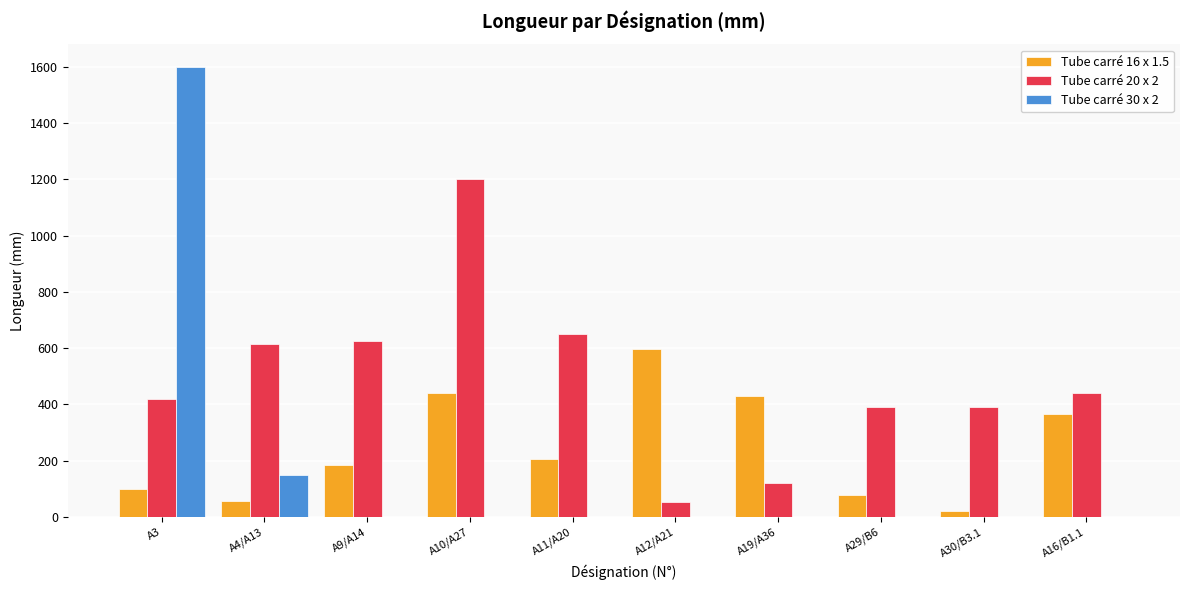

Is it true that Tube carré 16 x 1.5 equals 1072 at A12/A21?

False